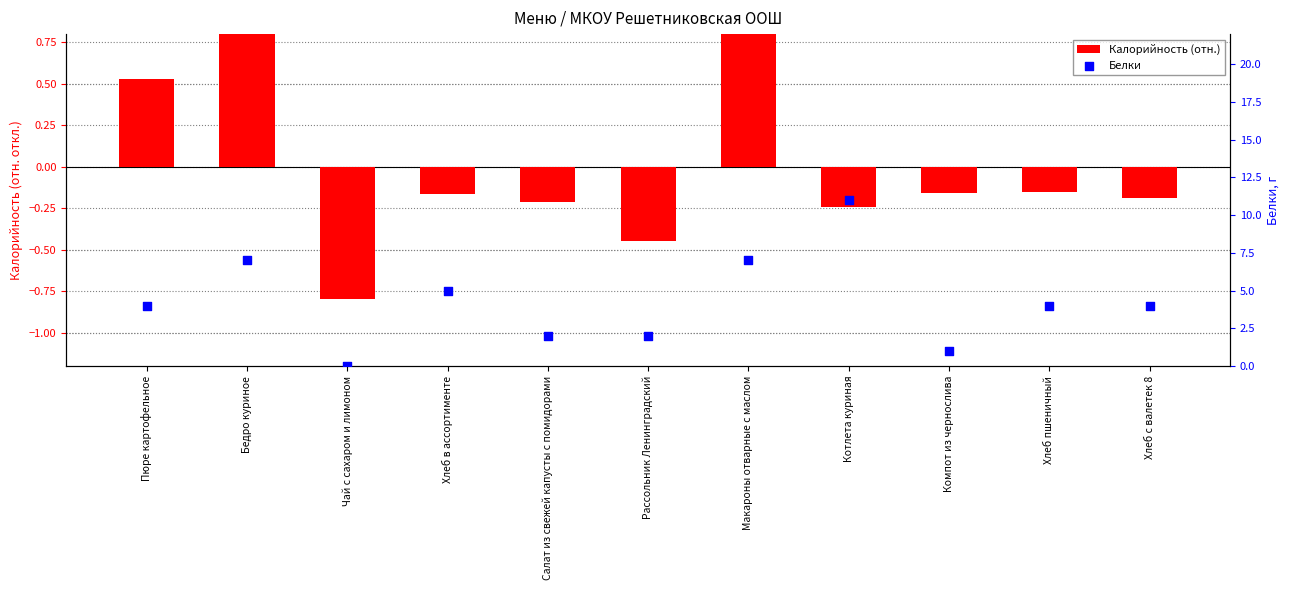

Which series has the widest spread of Y values?

Белки